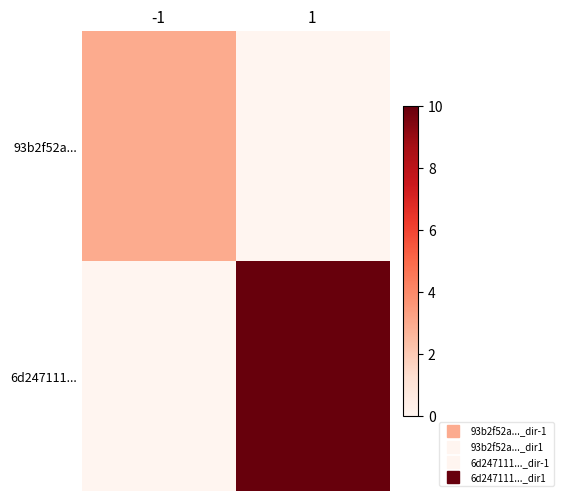

List the series in order of their overall mean, highest first.

6d247111..., 93b2f52a...